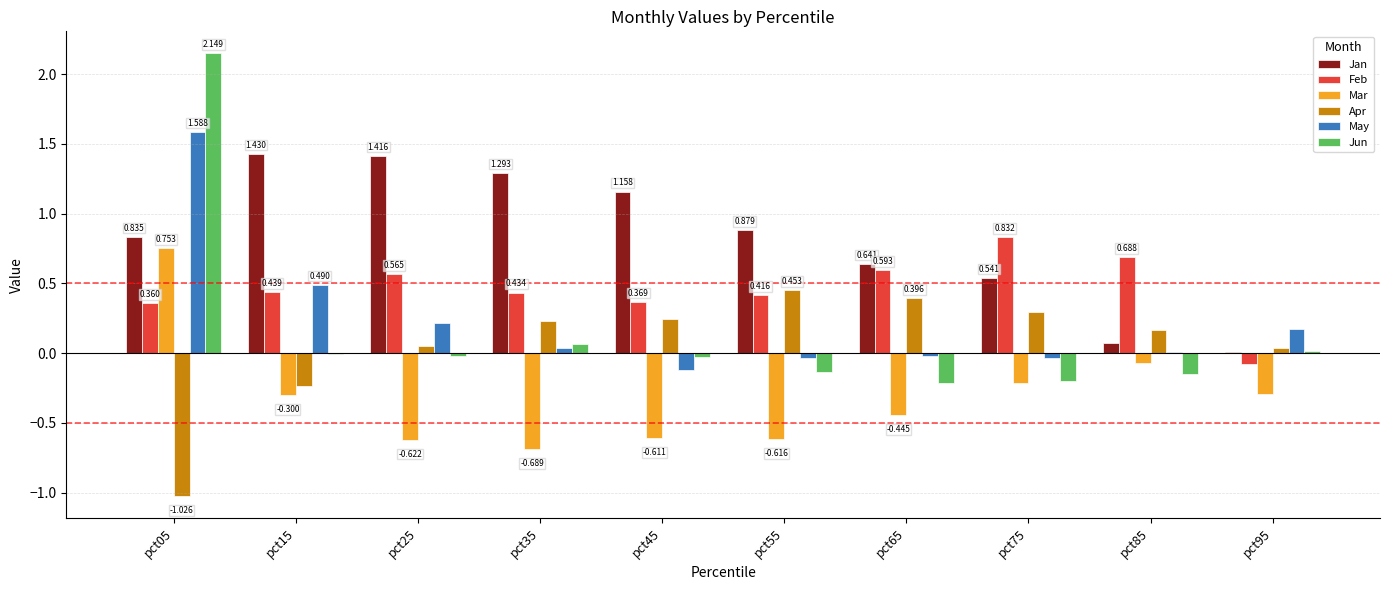

Which series has the largest total across all categories?

Jan